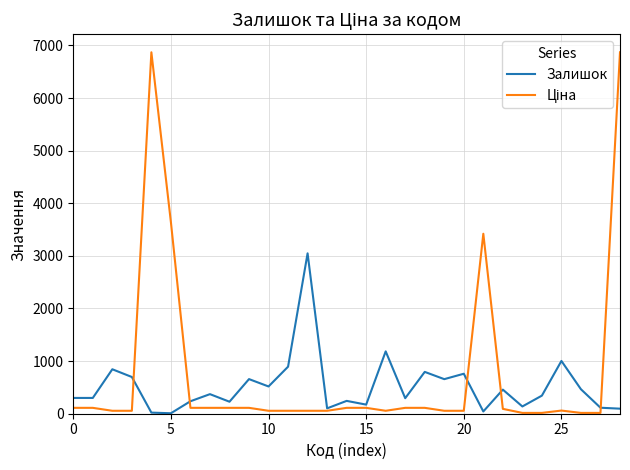

What is the greatest value displayed?

6869.4